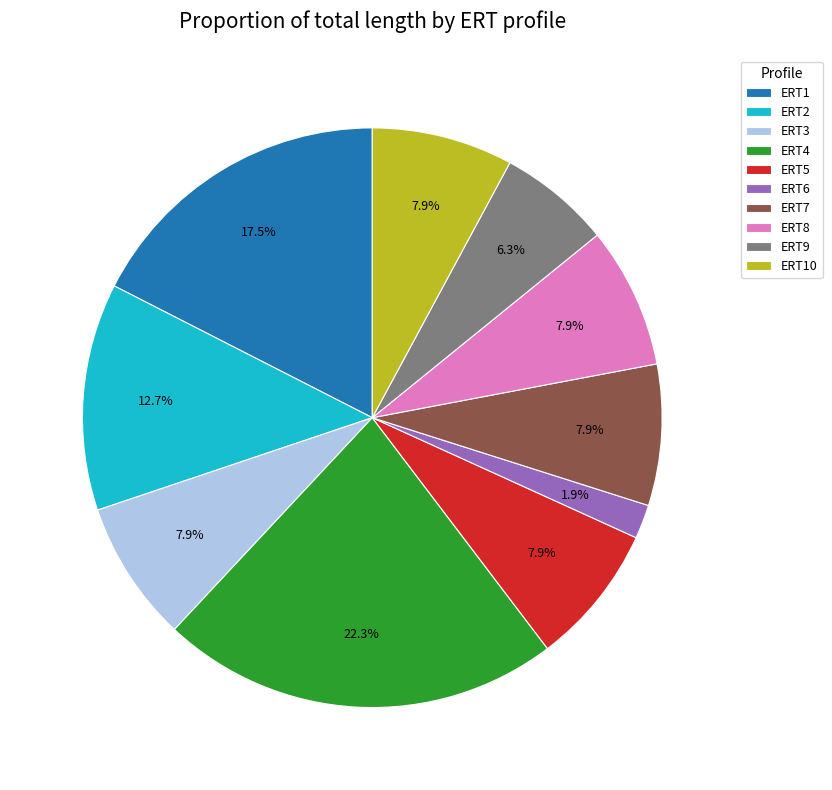

Which category has the biggest portion of the pie?

ERT4